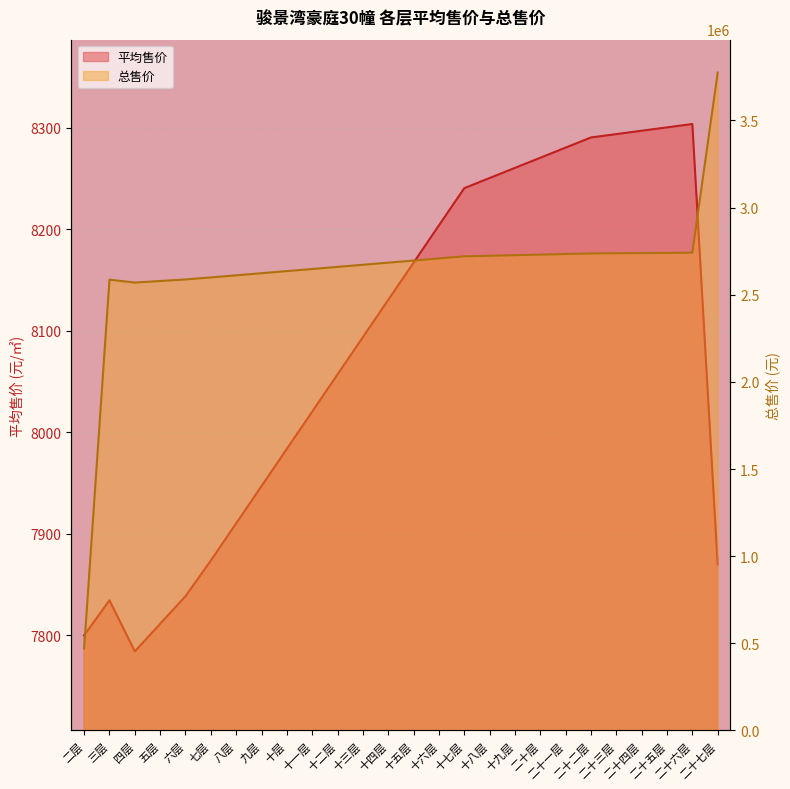

What are all the series names shown in the legend?

平均售价, 总售价